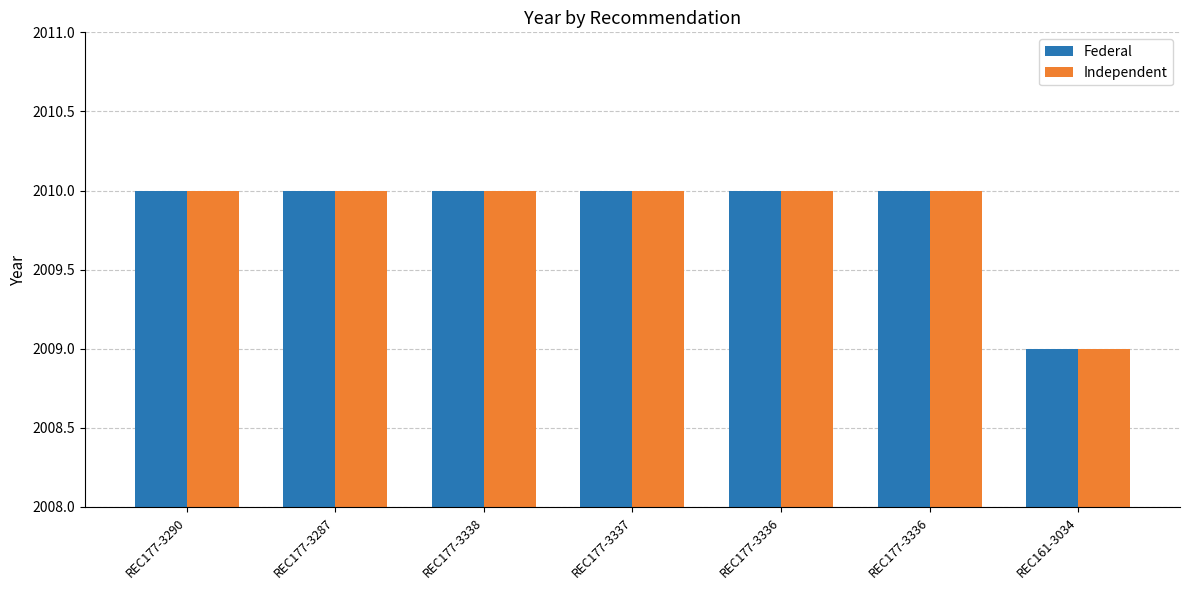

At REC177-3336, list the series in order from smallest to largest.

Federal, Independent